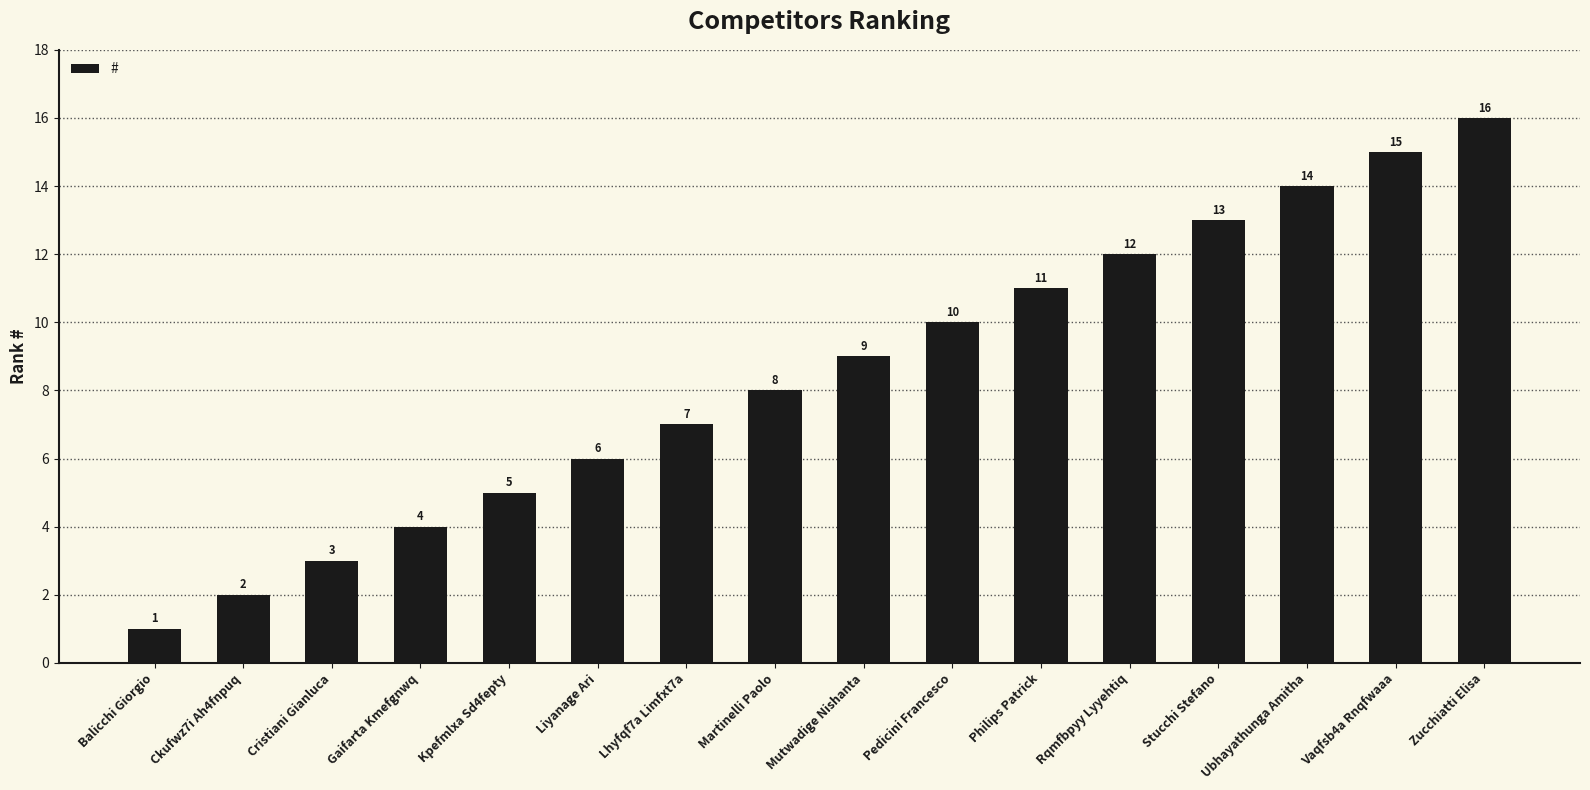

How many data points are less than 9?

8